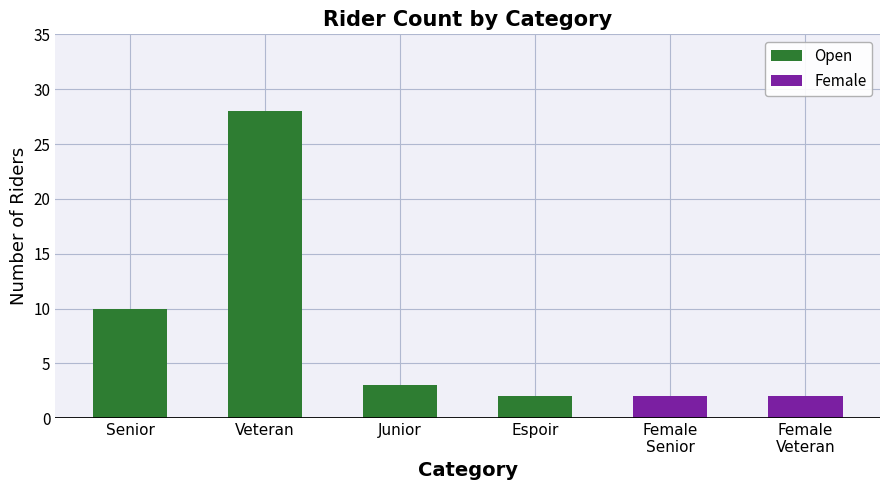

The Open series shows 7 at Veteran. True or false?

False